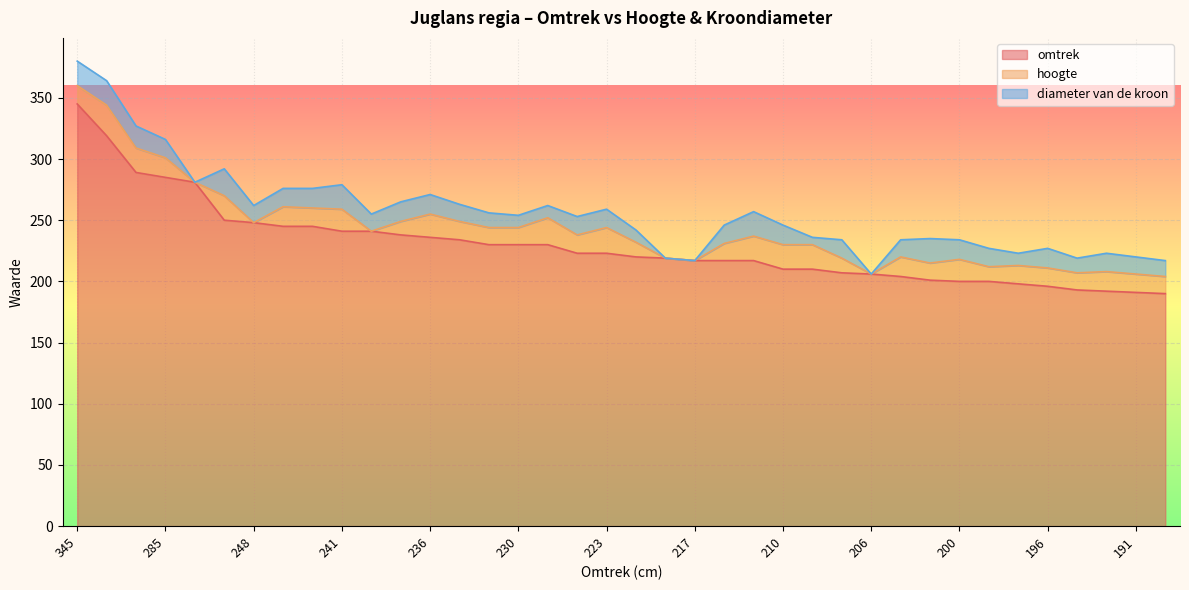

What is the difference between the maximum and second lowest values in the hoogte series?

25